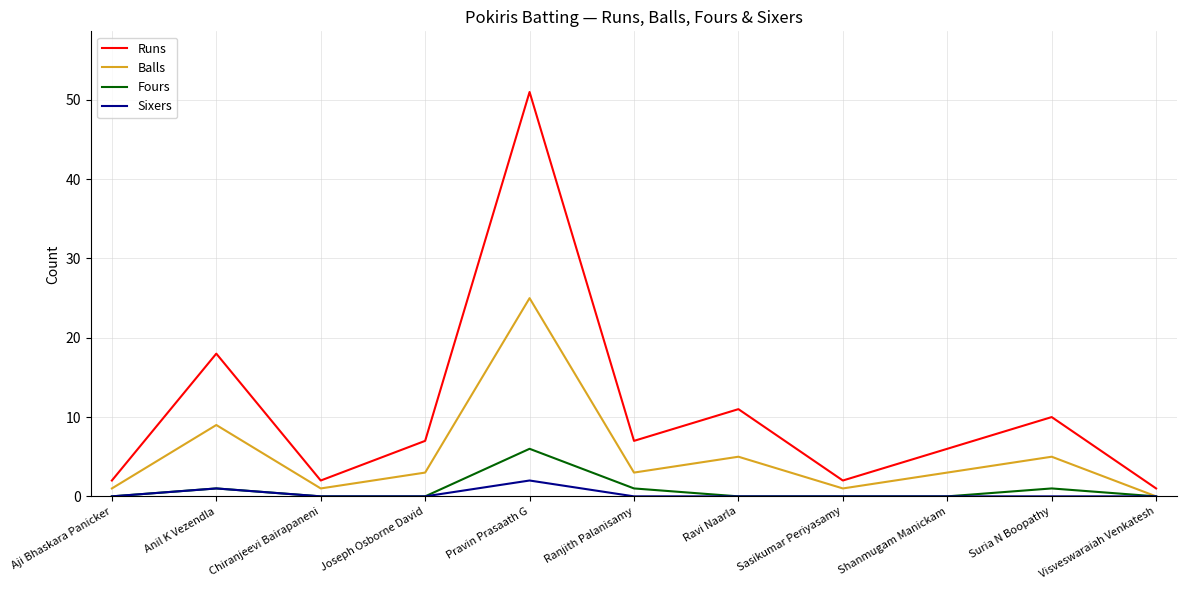

Rank the series at Pravin Prasaath G from lowest to highest value.

Sixers, Fours, Balls, Runs